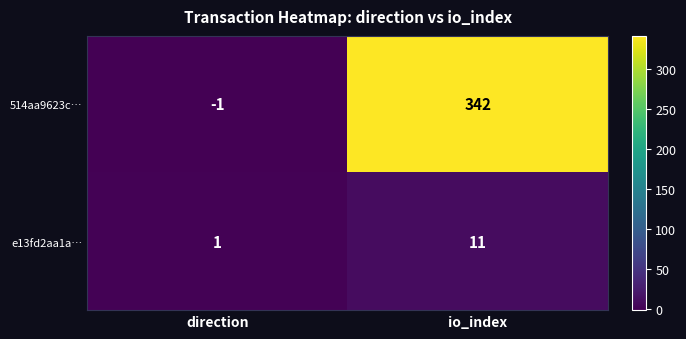

At how many categories does at least one series exceed 274?

1